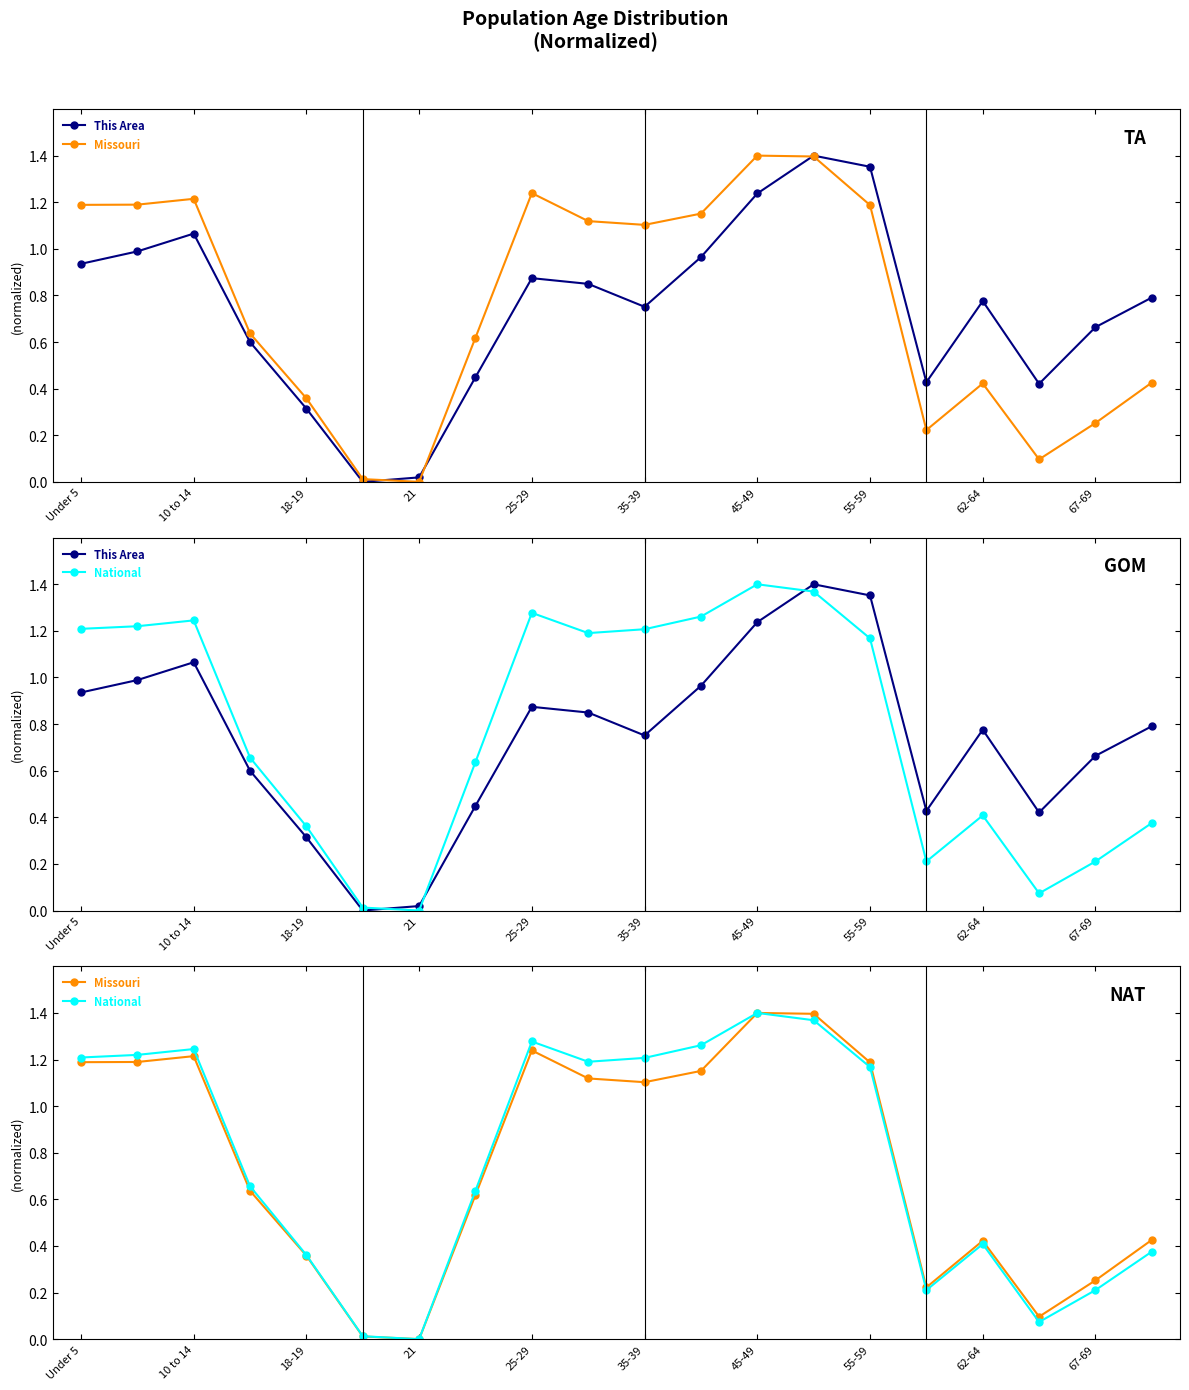

What are all the series names shown in the legend?

This Area, Missouri, National